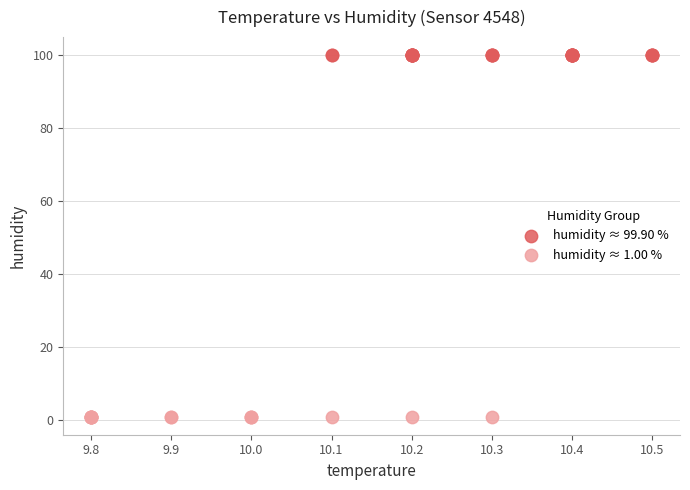

What are all the series names shown in the legend?

humidity ≈ 99.90 %, humidity ≈ 1.00 %